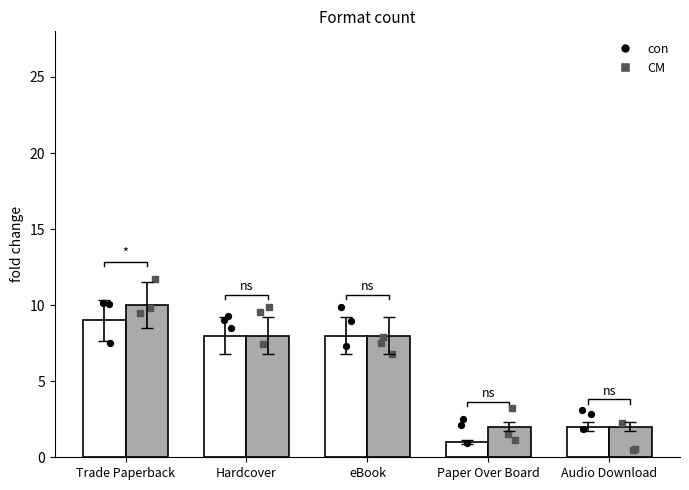

What are all the series names shown in the legend?

con, CM